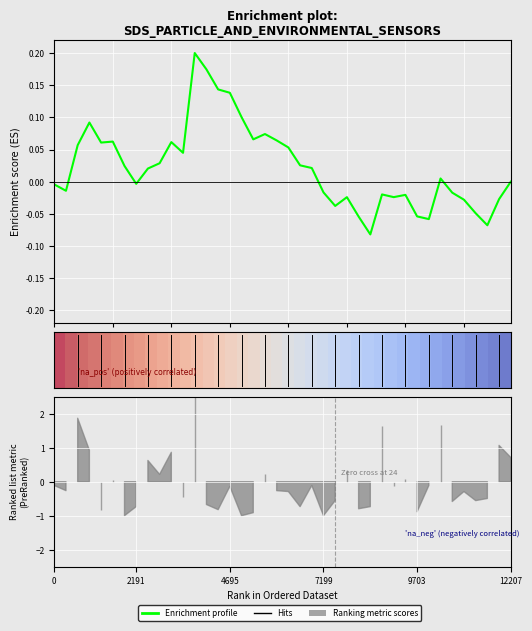

How many interior local peaks does the Enrichment profile series have?

9